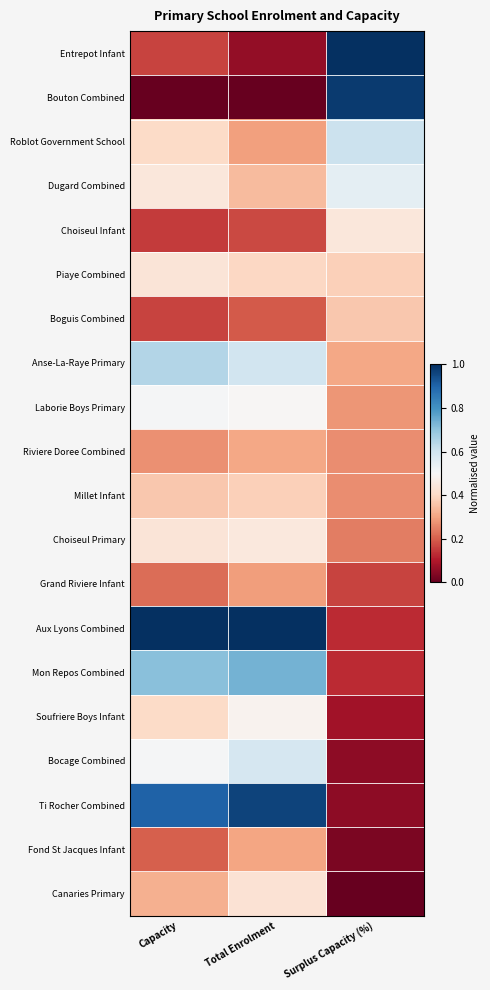

Which has a higher value, Surplus Capacity (%) or Total Enrolment?

Surplus Capacity (%)